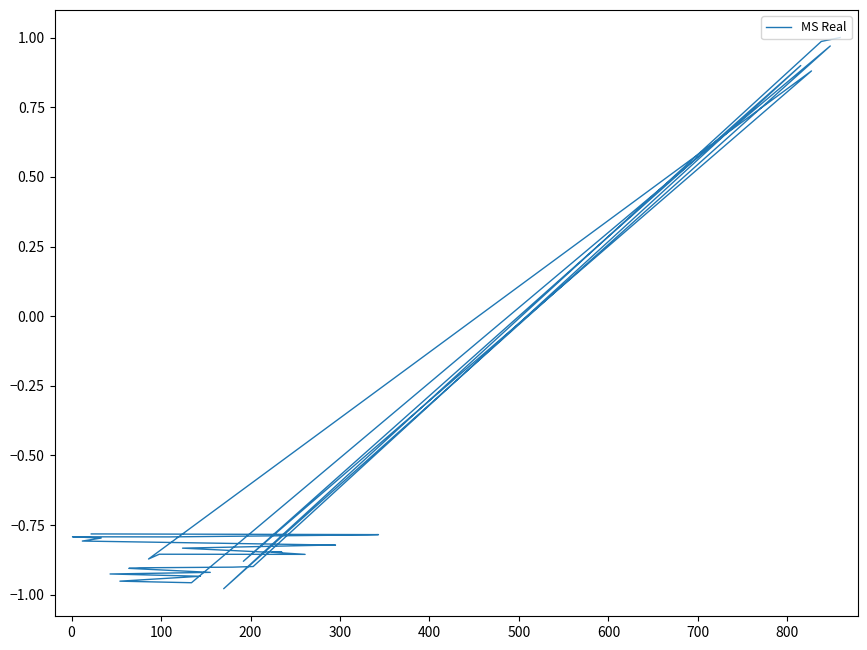

What is the average value?

-0.6